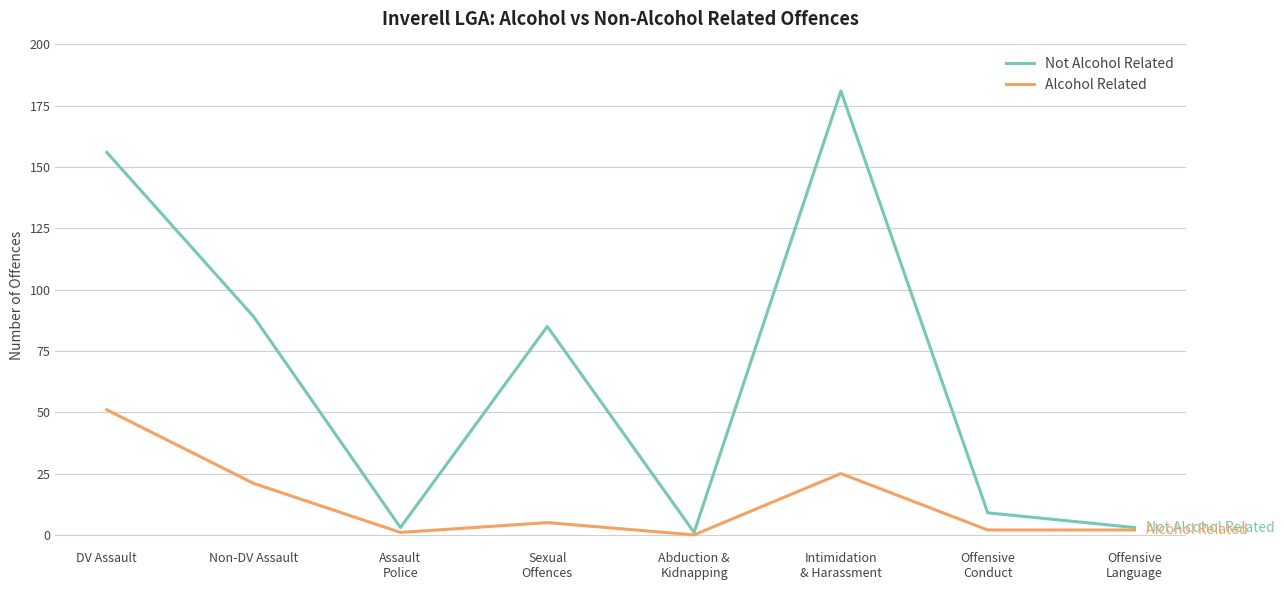

Which series has the largest total across all categories?

Not Alcohol Related